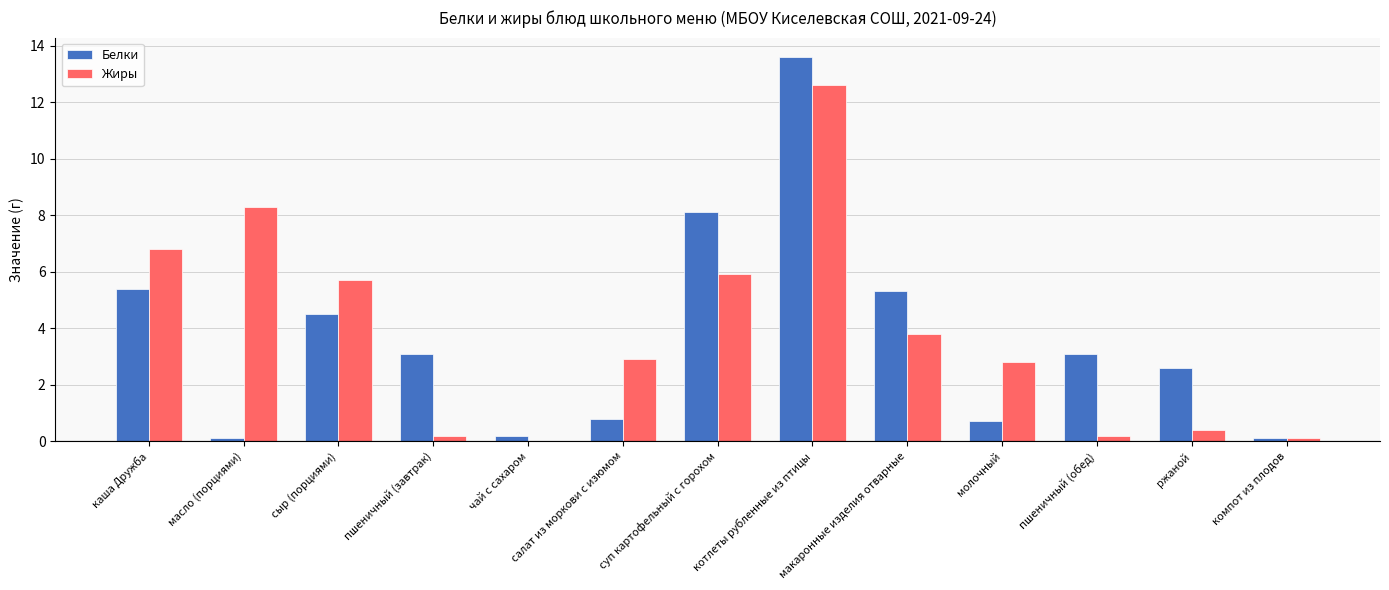

What is the maximum value shown in the chart?

13.6